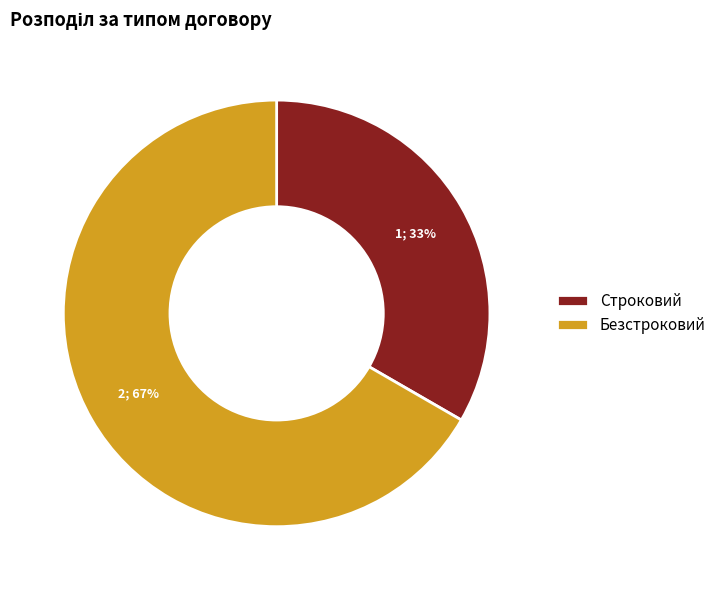

Which slice is the smallest?

Строковий